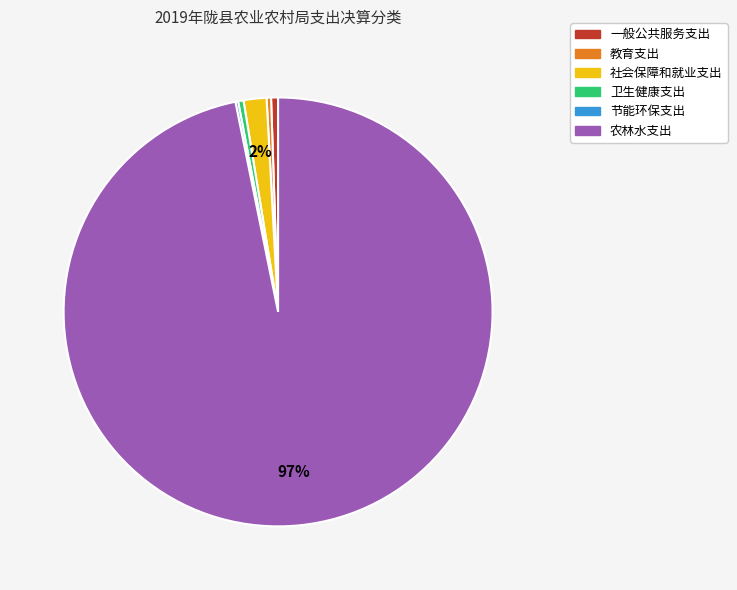

Is there a majority slice in this chart?

Yes